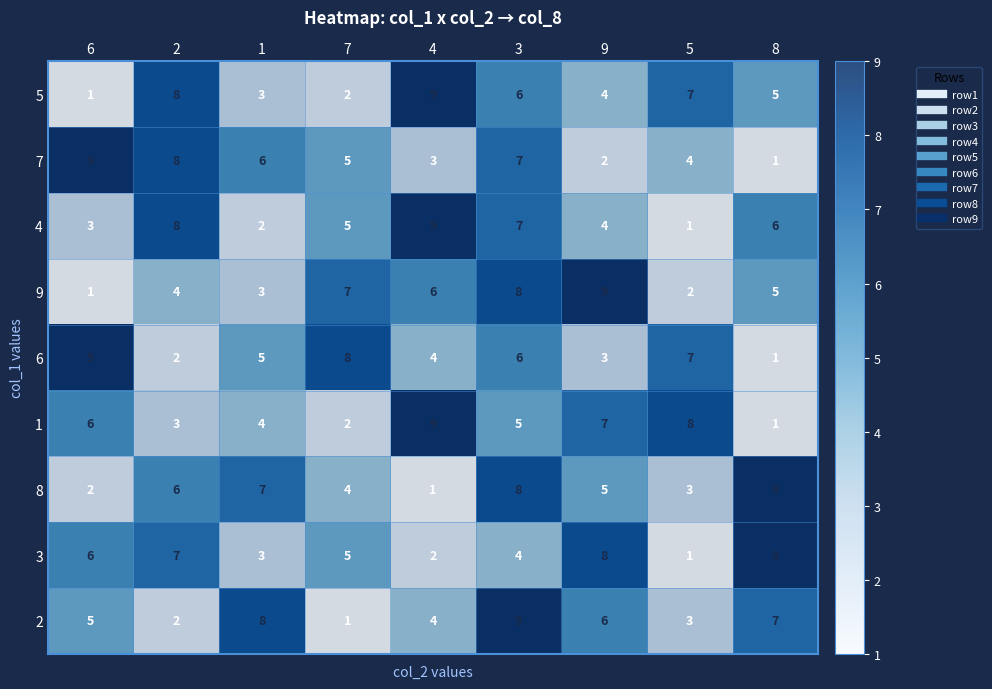

What is the sum of the 9 values at 7 and 4?

13